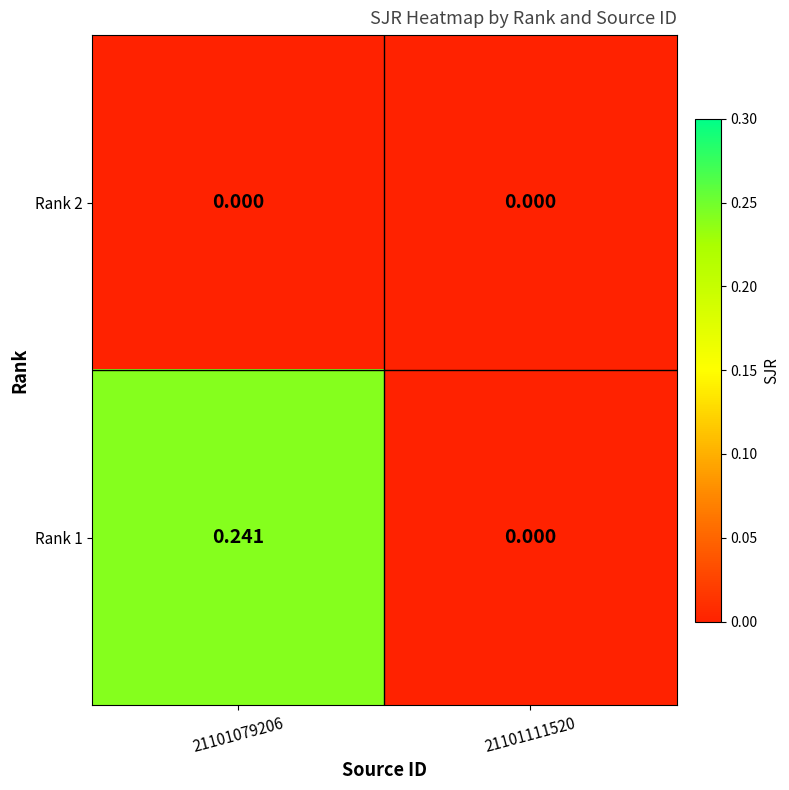

Count the number of categories in the chart.

2